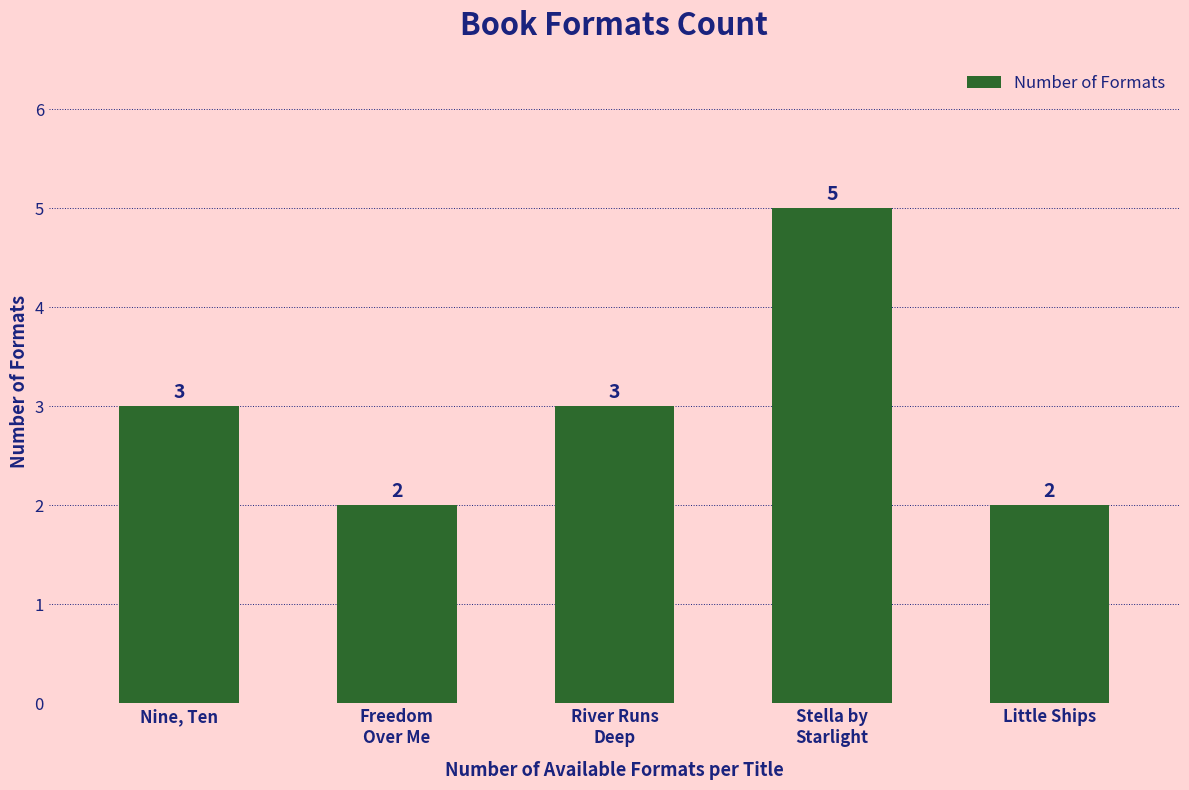

What is the value of the 5th bar from the left?

2